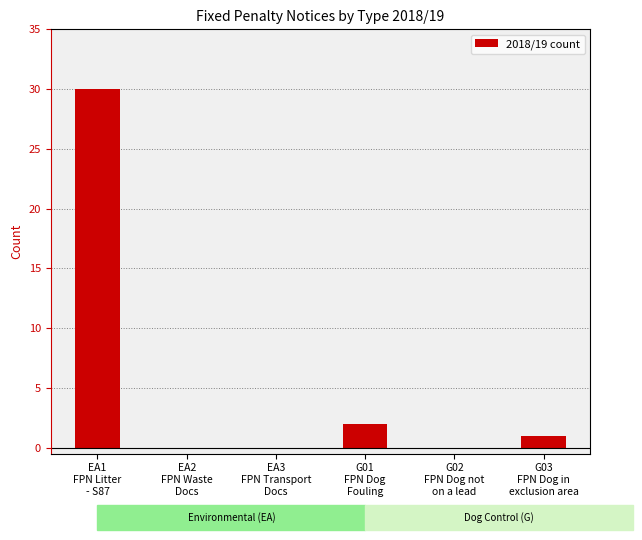

Reading left to right, what are all the values shown in this chart?

EA1
FPN Litter
- S87=30	EA2
FPN Waste
Docs=0	EA3
FPN Transport
Docs=0	G01
FPN Dog
Fouling=2	G02
FPN Dog not
on a lead=0	G03
FPN Dog in
exclusion area=1